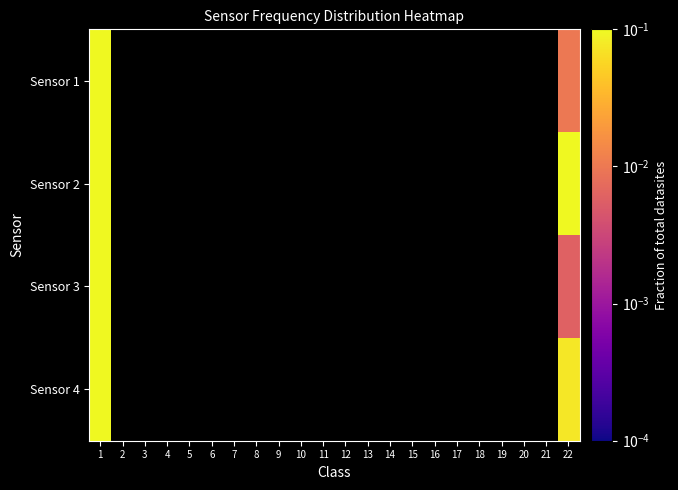

At which category is the sum across all series the highest?

1